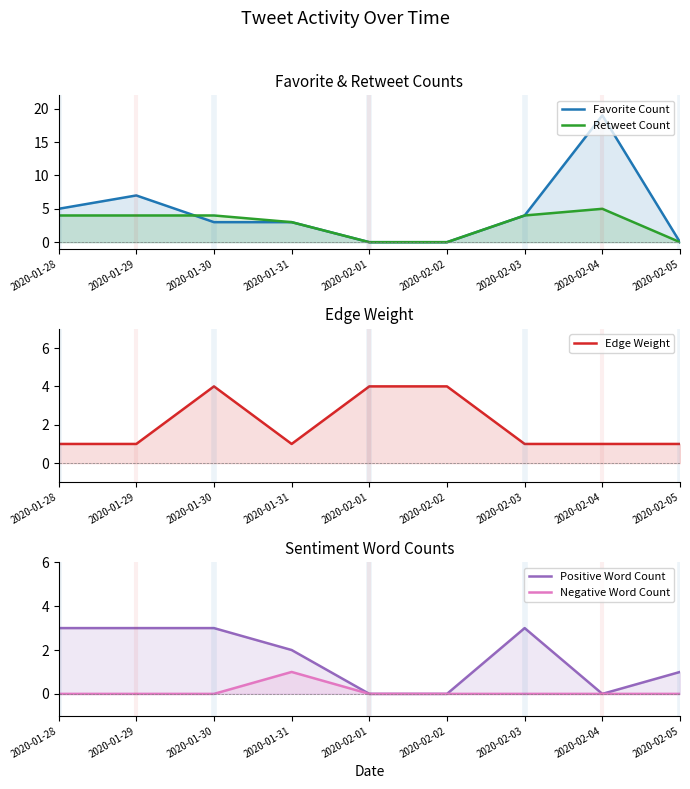

True or false: Favorite Count and Edge Weight intersect in this chart.

True